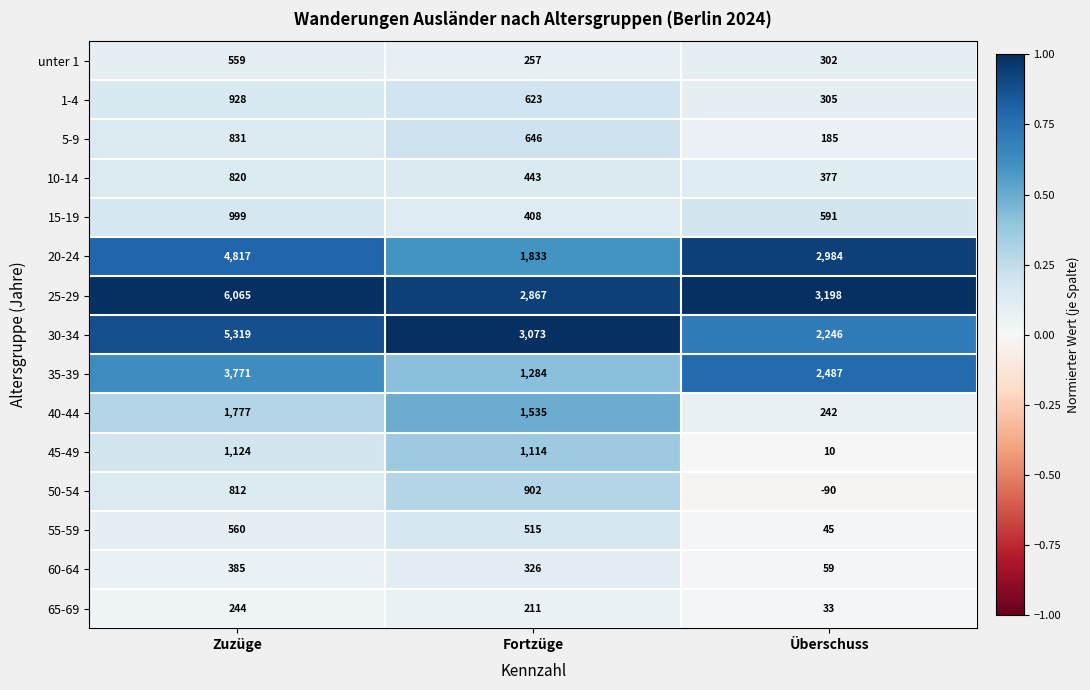

At which category does the chart reach its peak across all series?

Zuzüge